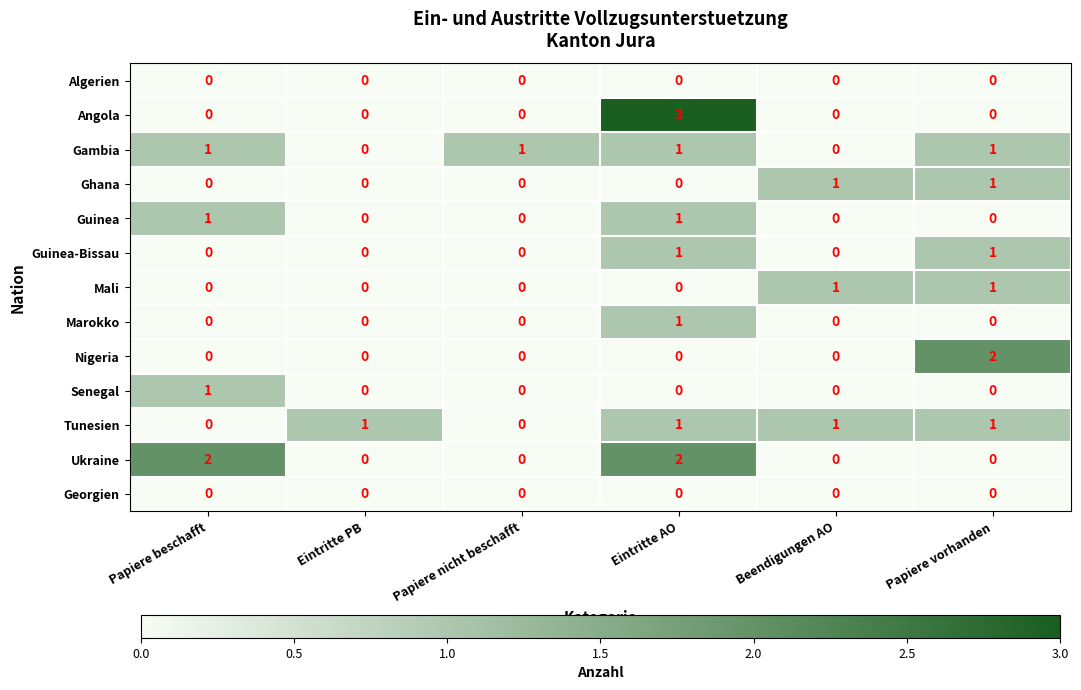

Count the Mali values in the range 0 to 1.

6